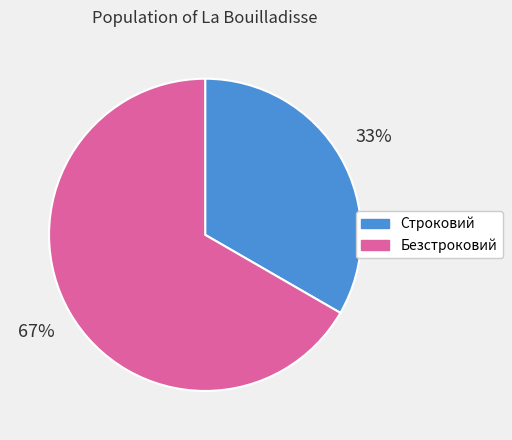

Count the number of slices in the pie.

2